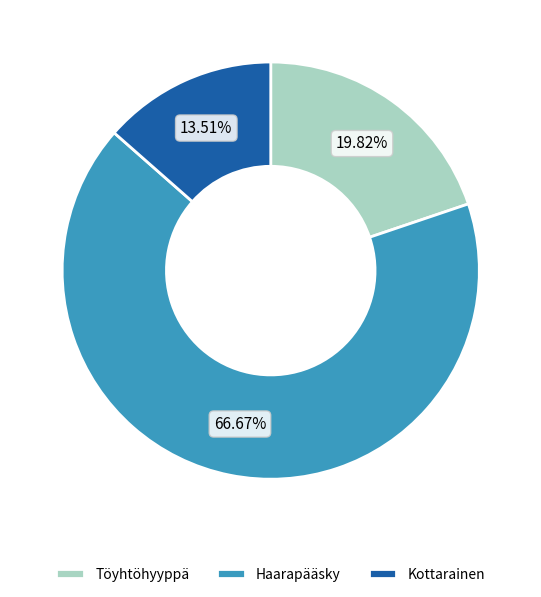

To the nearest percent, what is the combined percentage of Haarapääsky and Töyhtöhyyppä?

86%